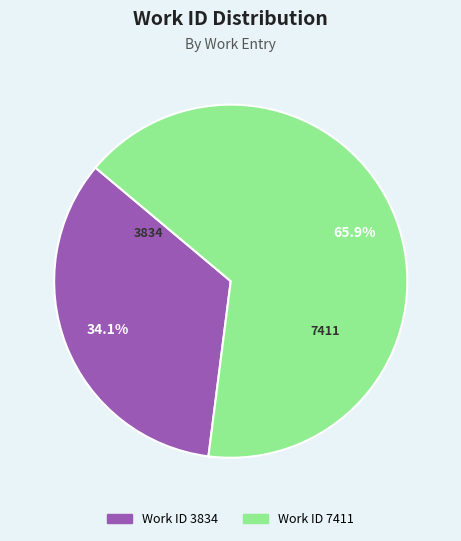

Is there any slice that represents more than half of the pie?

Yes